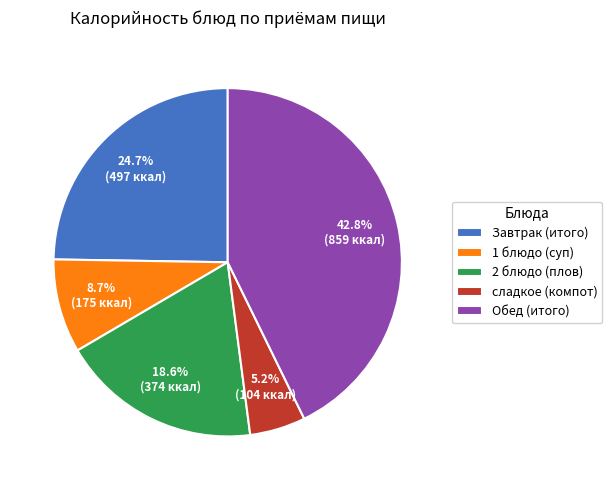

Is there any slice that represents more than half of the pie?

No